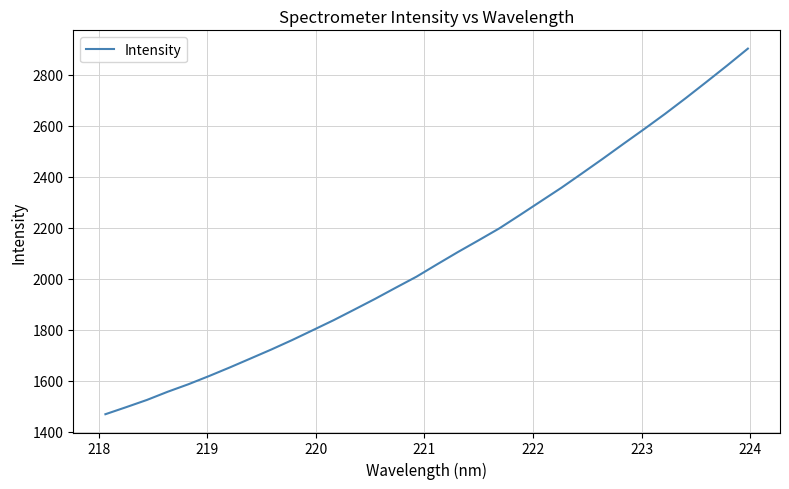

What is the smallest value displayed?

1468.8